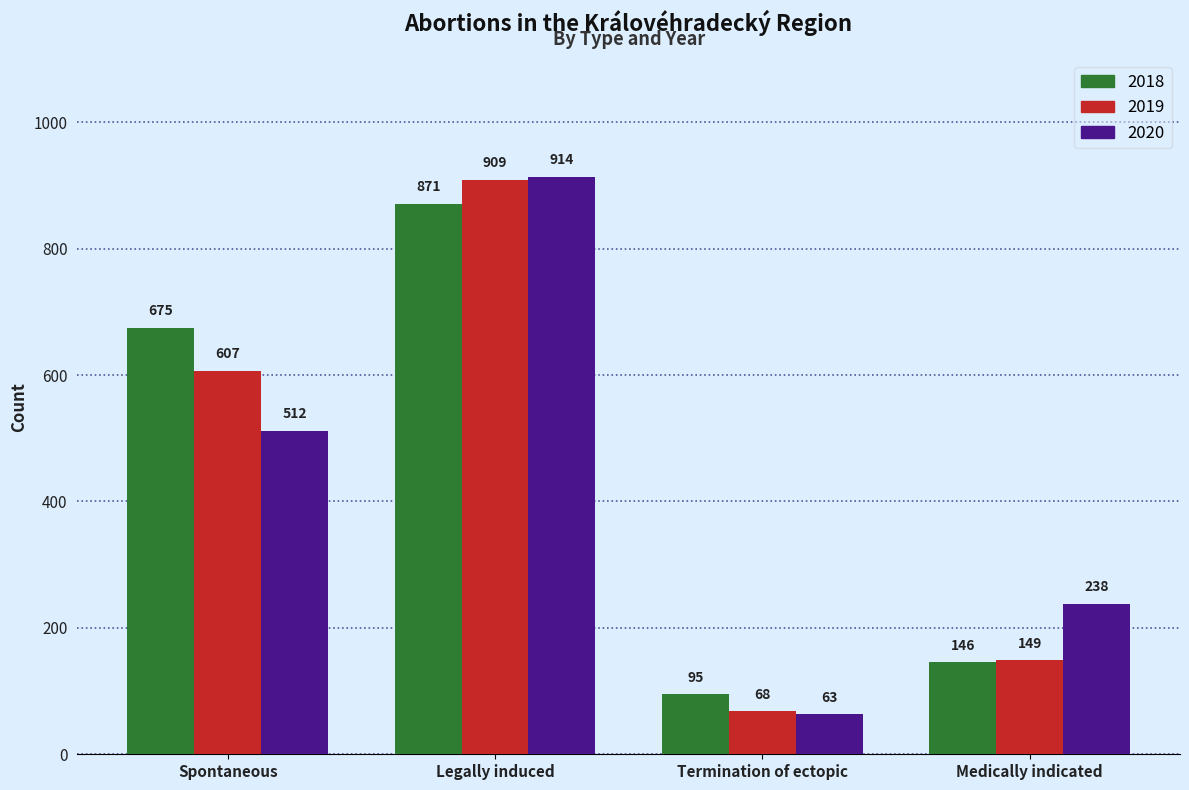

What is the smallest value displayed?

63